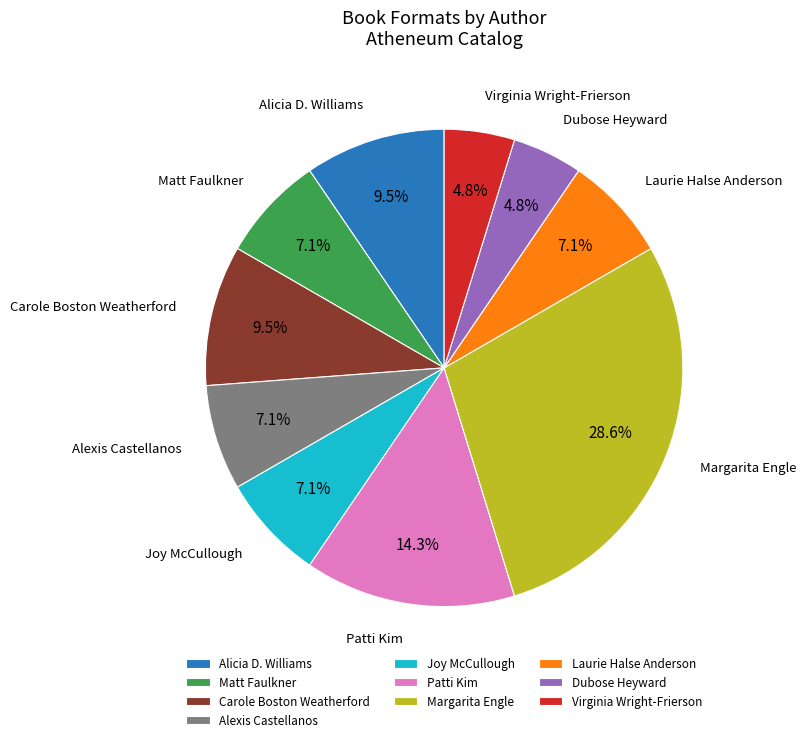

How many segments does this pie chart have?

10